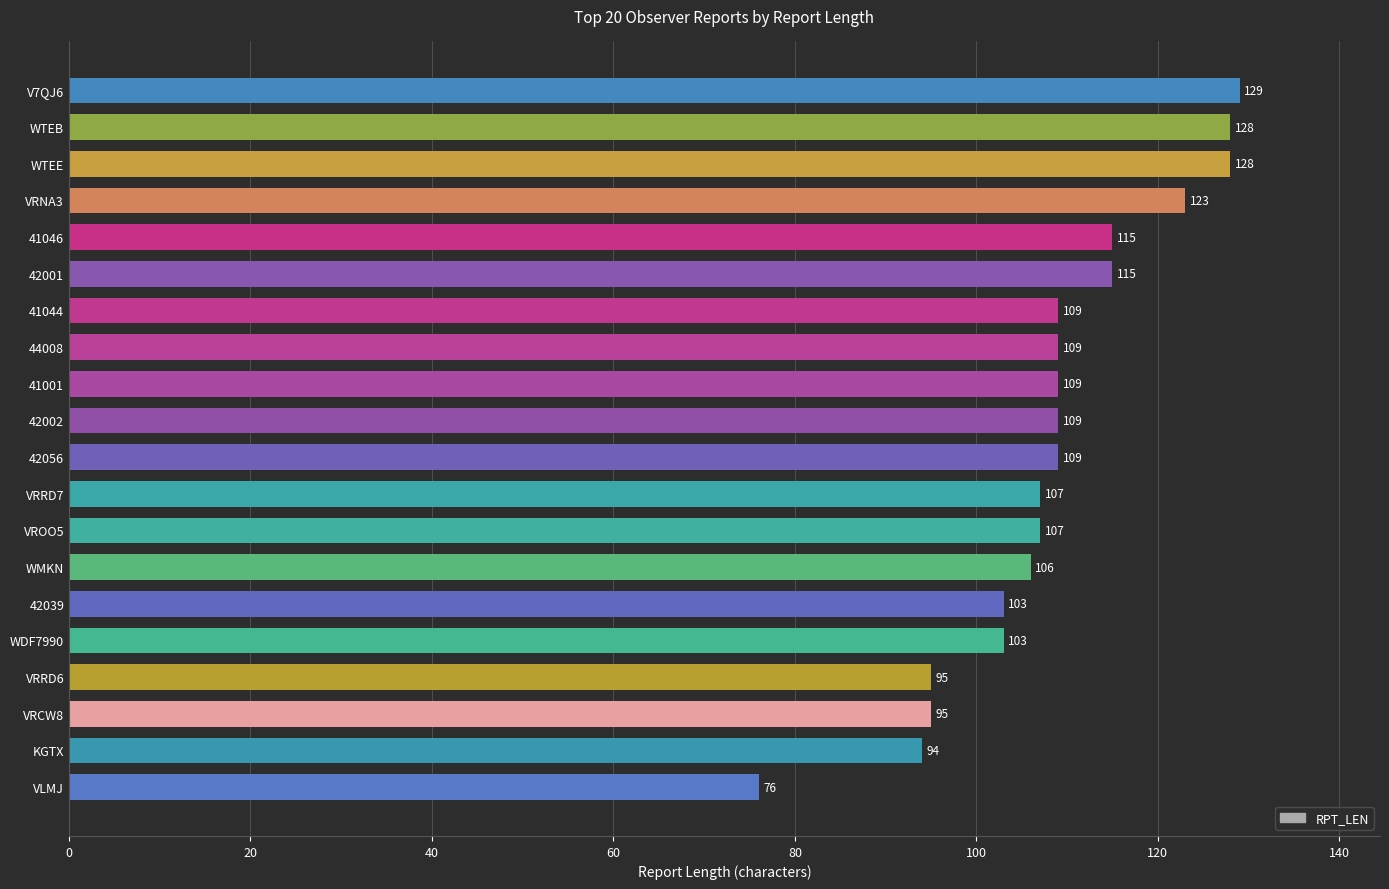

Reading bottom to top, list all the values displayed in this chart.

VLMJ=76	KGTX=94	VRCW8=95	VRRD6=95	WDF7990=103	42039=103	WMKN=106	VROO5=107	VRRD7=107	42056=109	42002=109	41001=109	44008=109	41044=109	42001=115	41046=115	VRNA3=123	WTEE=128	WTEB=128	V7QJ6=129